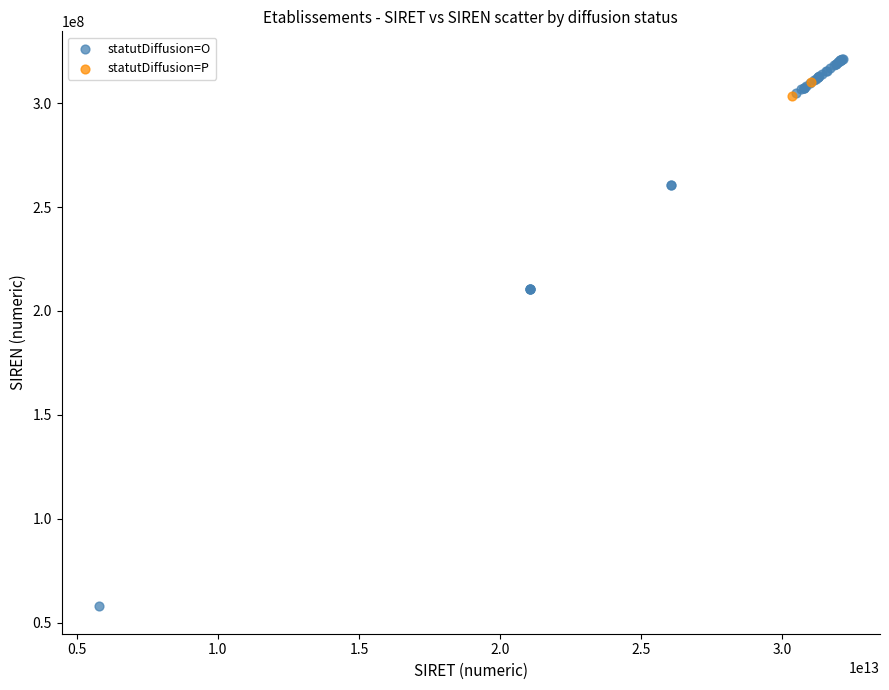

What are all the series names shown in the legend?

statutDiffusion=O, statutDiffusion=P